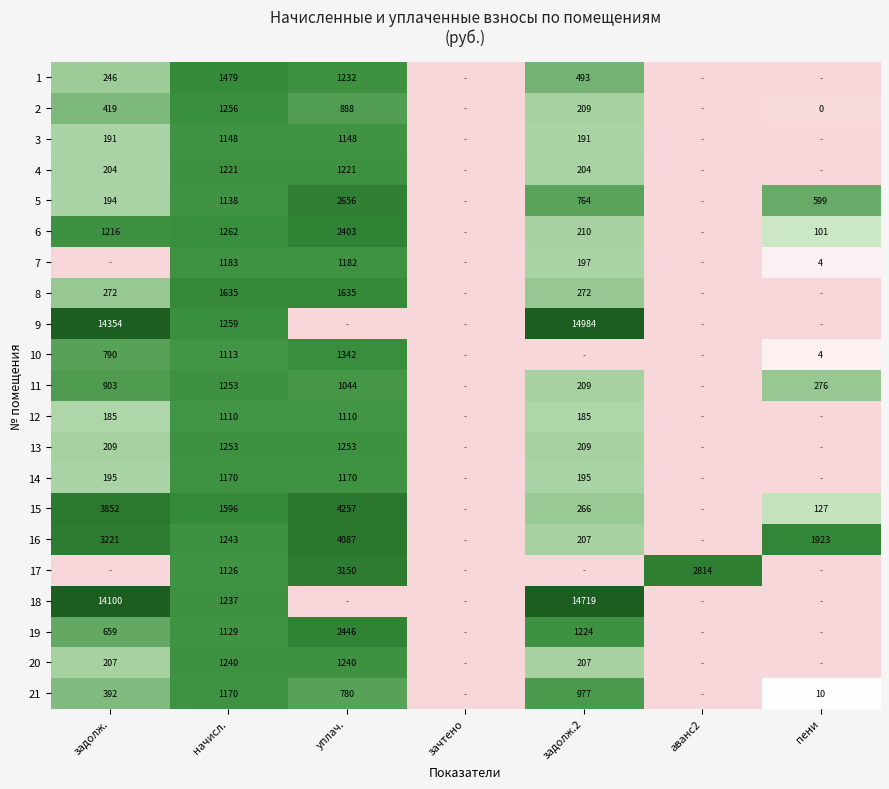

What is the spread (max minus min) of values at начисл.?

525